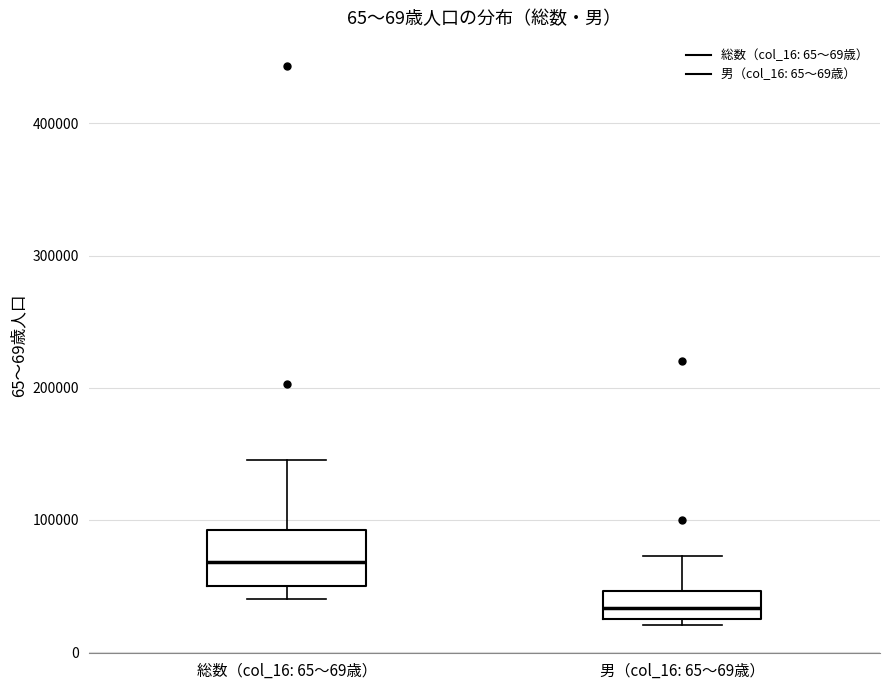

Reading left to right, transcribe this box plot: for each box, give where its median line is, the range the box spans, and where its two whiskers end, as read against the y-axis. The values are not printed on the chart, so give them approximately, as read against the axis.

総数（col_16: 65～69歳）: median 70000, box 50000 to 90000, whiskers 40000 to 150000
男（col_16: 65～69歳）: median 30000, box 20000 to 50000, whiskers 20000 (just below the box's lower edge) to 70000